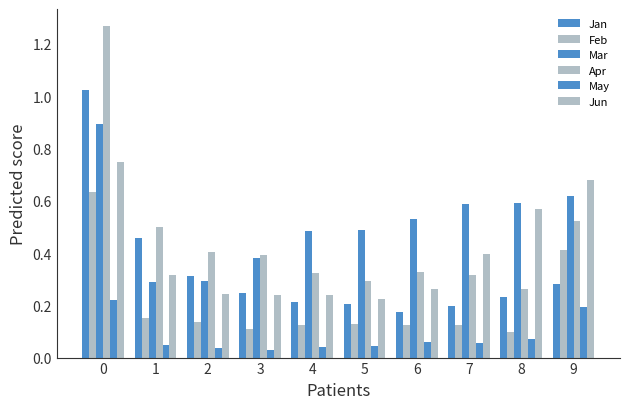

What is the highest value of the Apr series?

1.3